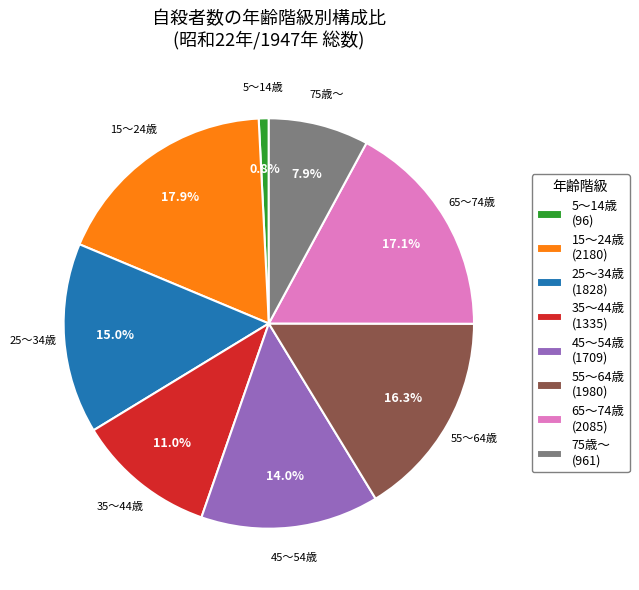

What is the smallest slice in the pie chart?

5～14歳 (96)